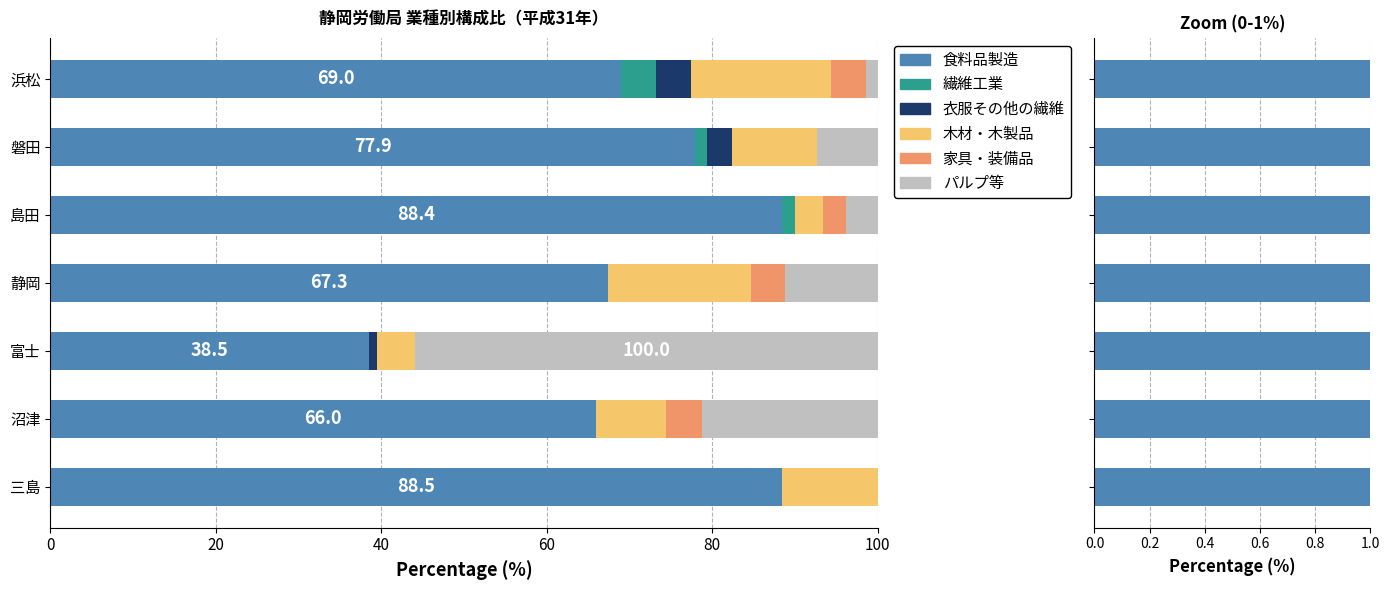

Between 磐田 and 富士, which is larger?

磐田